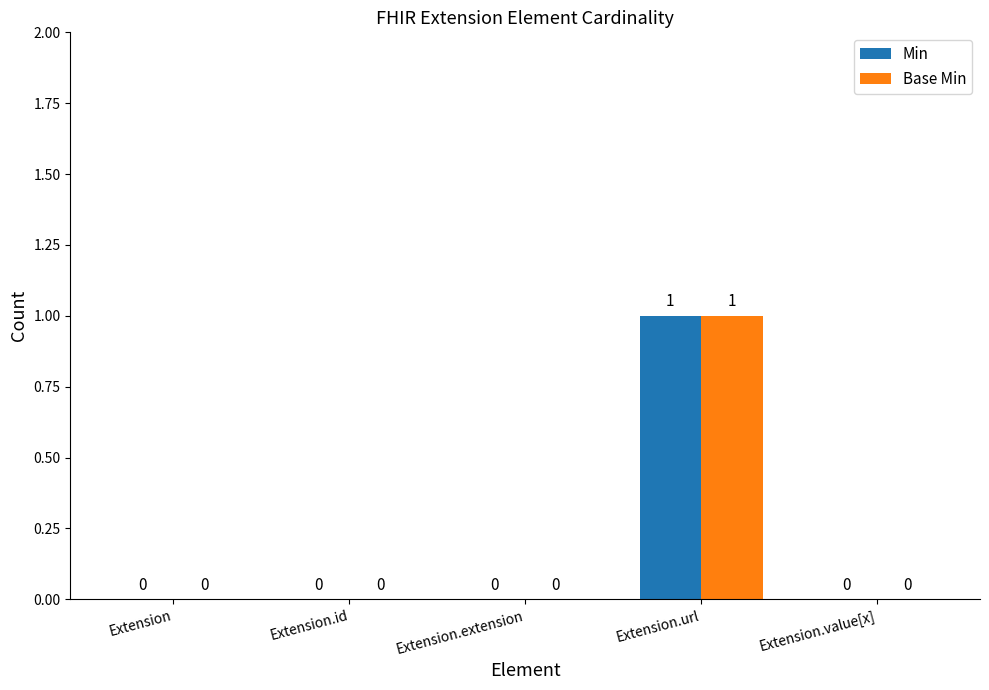

Reading right to left, transcribe all the data shown in this chart.

Min: Extension.value[x]=0	Extension.url=1	Extension.extension=0	Extension.id=0	Extension=0
Base Min: Extension.value[x]=0	Extension.url=1	Extension.extension=0	Extension.id=0	Extension=0